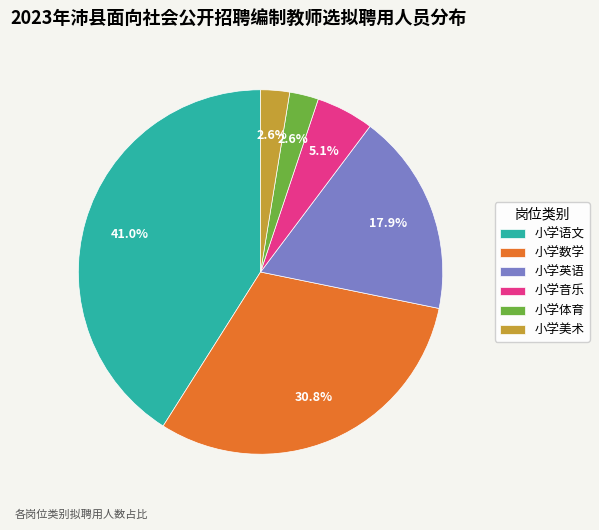

Combined, do 小学音乐 and 小学美术 account for over 50%?

No